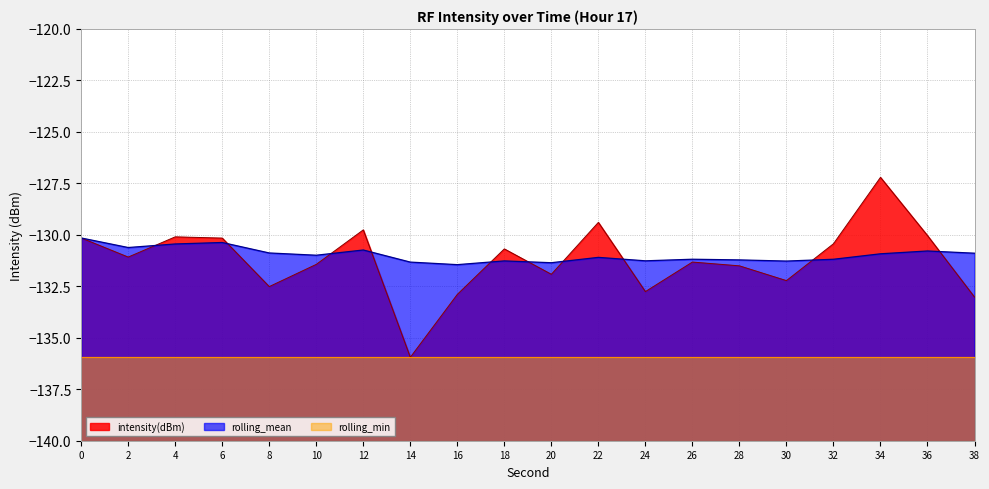

How many lines are shown in the chart?

3